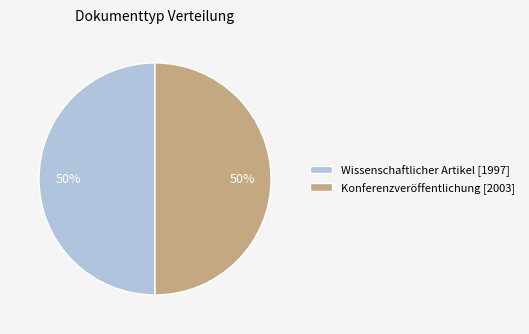

Is it true that Wissenschaftlicher Artikel [1997] is 50% of the pie?

True